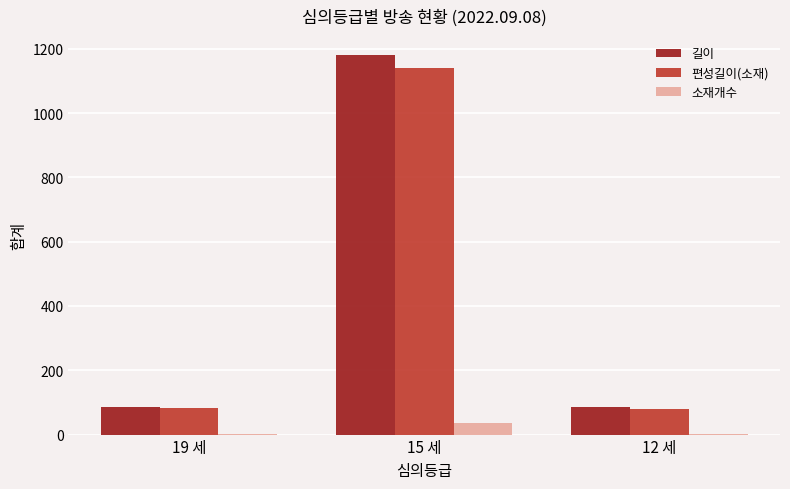

What is the difference between the 편성길이(소재) values at 15 세 and 19 세?

1056